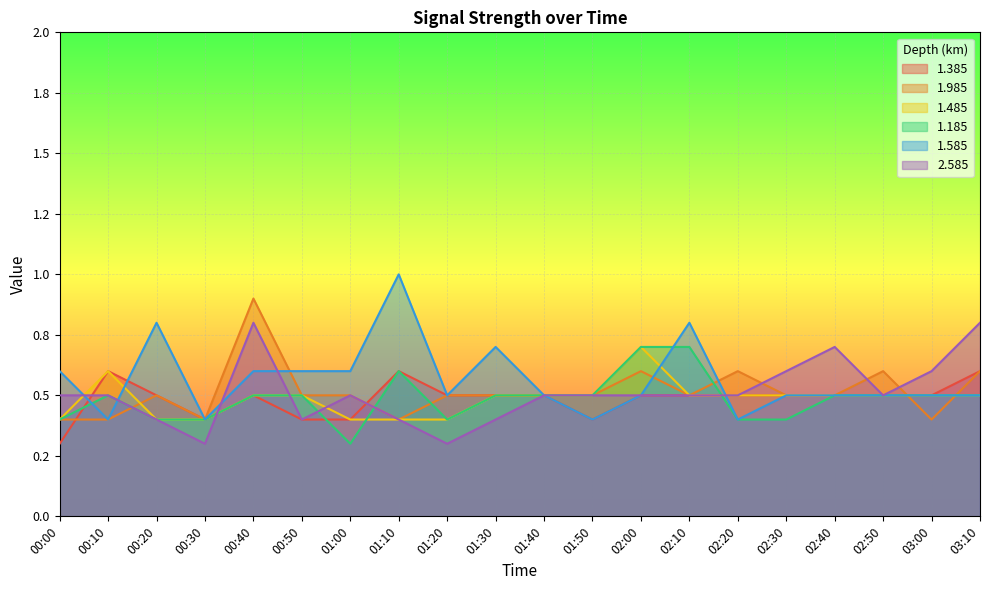

Reading right to left, what are all the values shown in this chart?

1.385: 0.6	0.5	0.5	0.5	0.5	0.5	0.5	0.5	0.4	0.5	0.5	0.5	0.6	0.4	0.4	0.5	0.4	0.5	0.6	0.3
1.985: 0.6	0.4	0.6	0.5	0.5	0.6	0.5	0.6	0.5	0.5	0.5	0.5	0.4	0.5	0.5	0.9	0.4	0.5	0.4	0.4
1.485: 0.5	0.5	0.5	0.5	0.5	0.5	0.5	0.7	0.5	0.5	0.5	0.4	0.4	0.4	0.5	0.5	0.4	0.4	0.6	0.4
1.185: 0.5	0.5	0.5	0.5	0.4	0.4	0.7	0.7	0.5	0.5	0.5	0.4	0.6	0.3	0.5	0.5	0.4	0.4	0.5	0.4
1.585: 0.5	0.5	0.5	0.5	0.5	0.4	0.8	0.5	0.4	0.5	0.7	0.5	1.0	0.6	0.6	0.6	0.4	0.8	0.4	0.6
2.585: 0.8	0.6	0.5	0.7	0.6	0.5	0.5	0.5	0.5	0.5	0.4	0.3	0.4	0.5	0.4	0.8	0.3	0.4	0.5	0.5